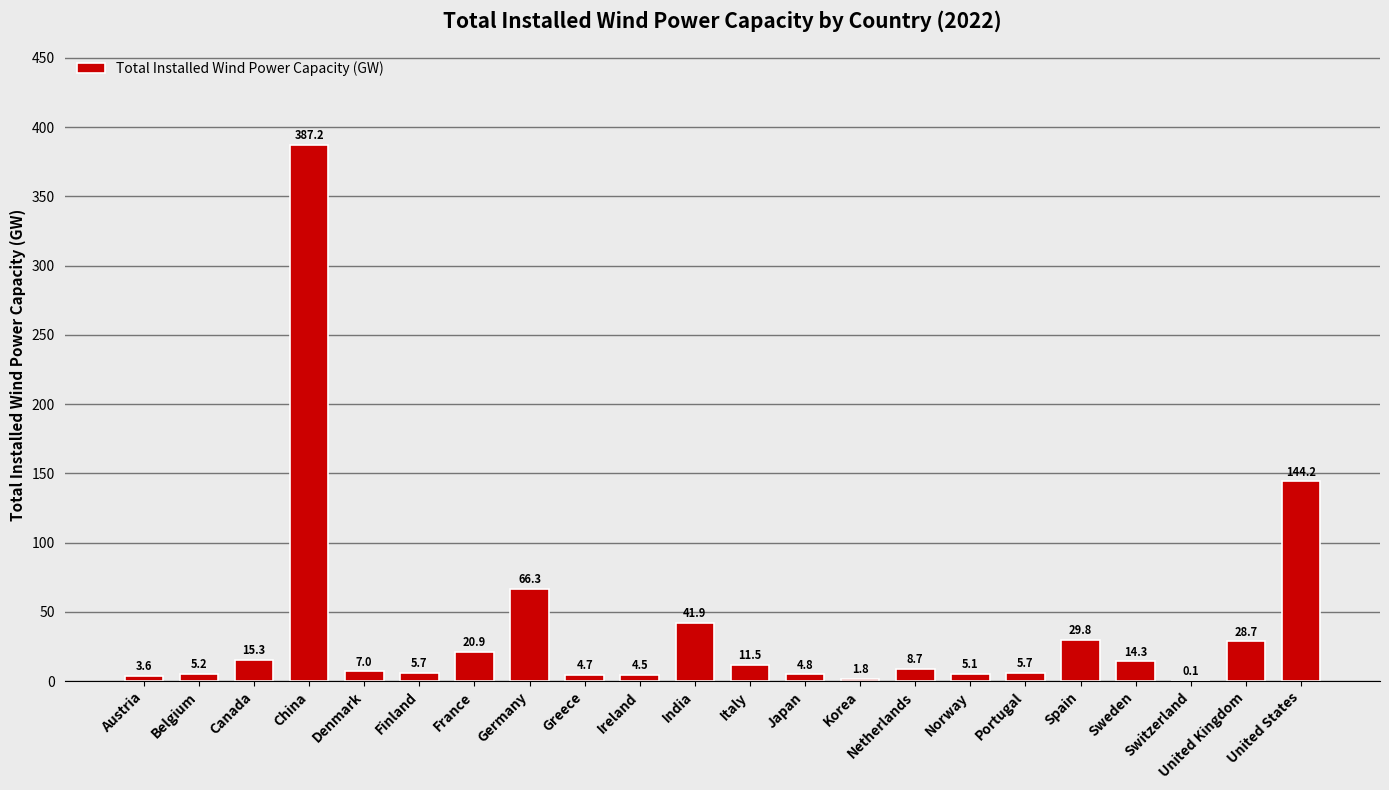

Where does the data first go above 8?

Canada